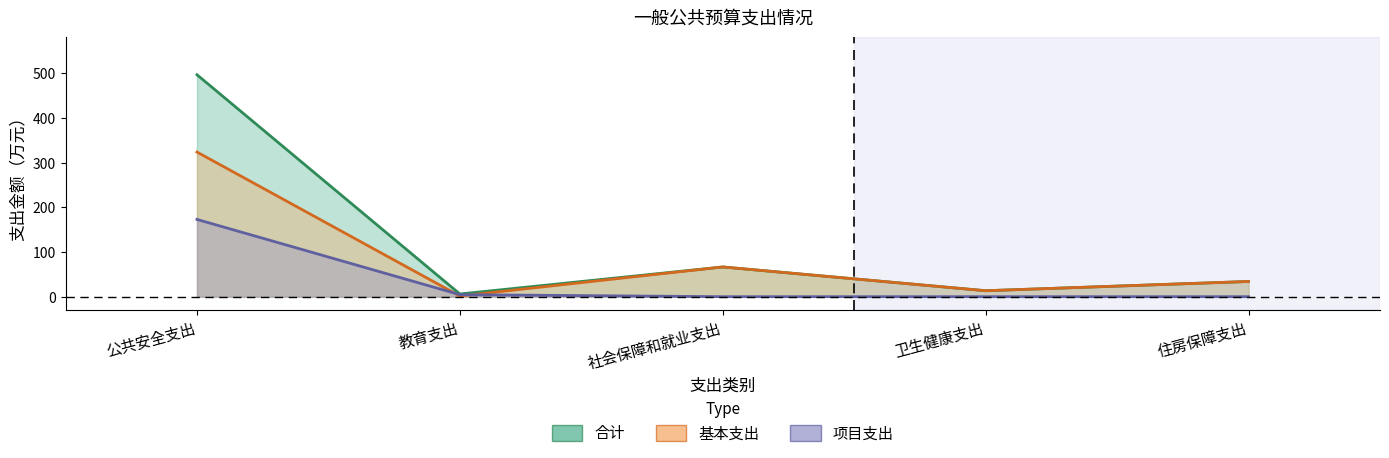

What is the difference between the 基本支出 values at 公共安全支出 and 教育支出?

322.0